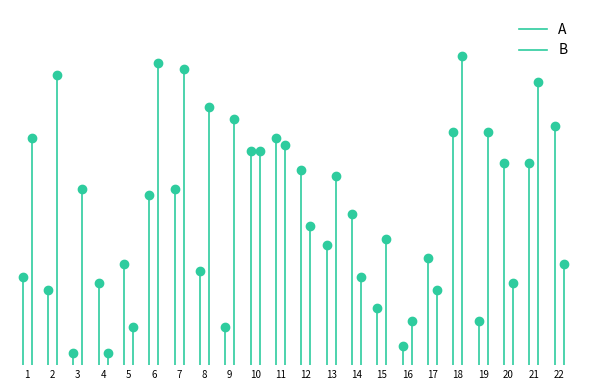

Which series has the widest spread of values?

B